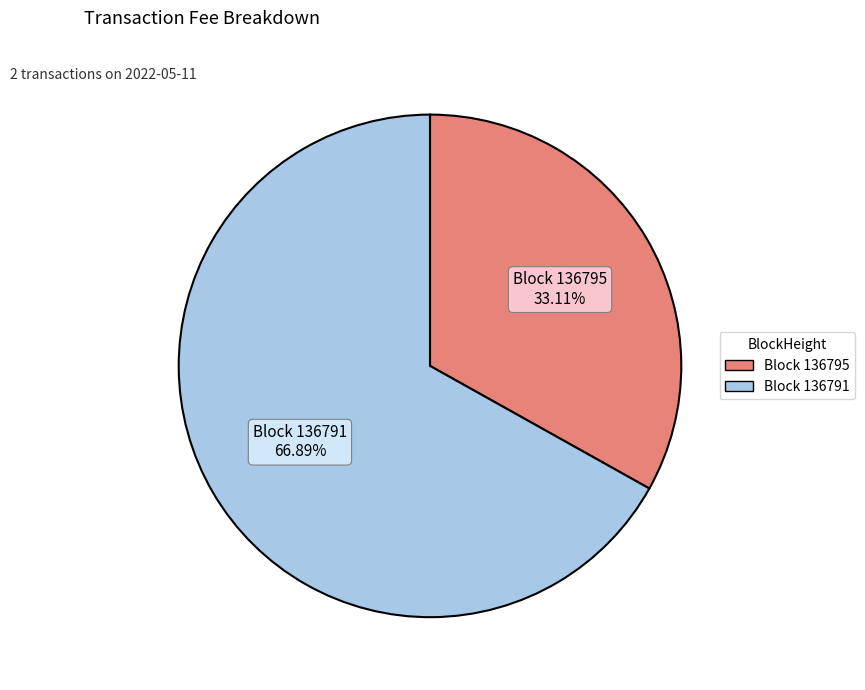

To the nearest percent, what is the difference between the largest and smallest slice percentages?

34%